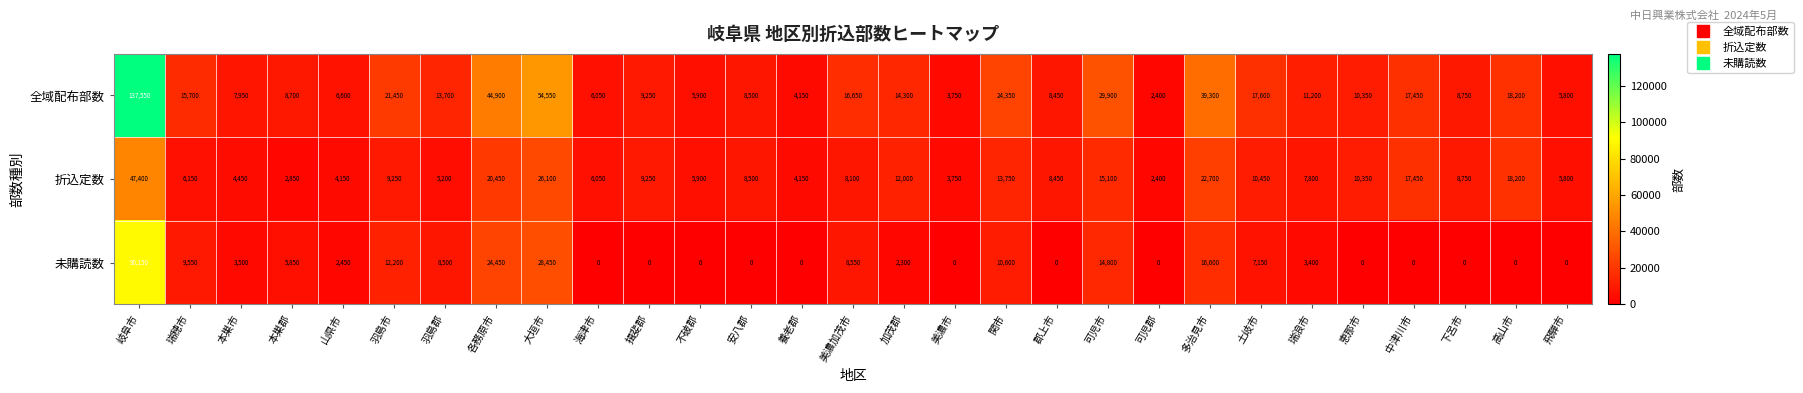

How many series are shown in this chart?

3